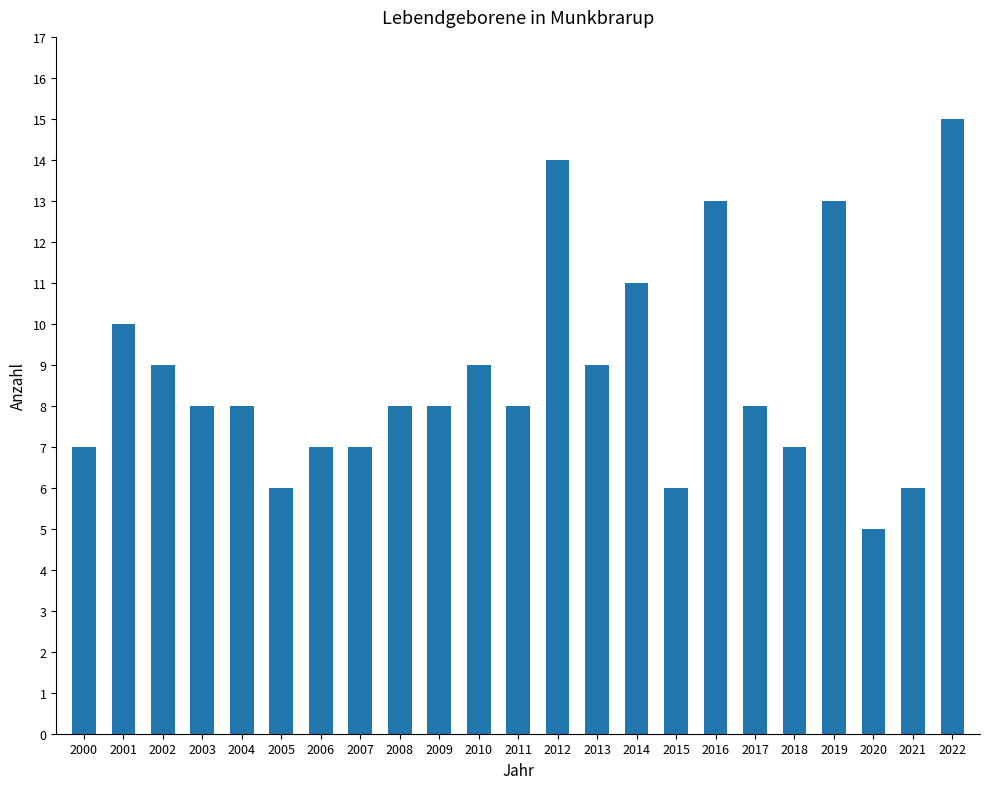

At which category does the chart reach its minimum across all series?

2020